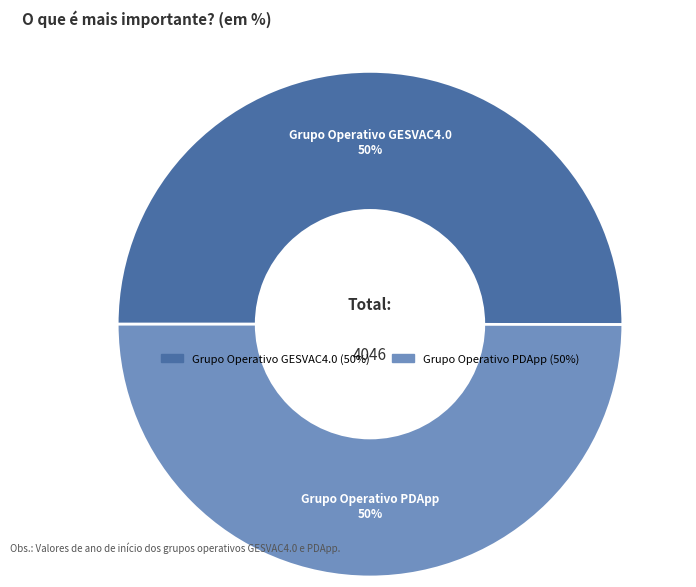

What is the ratio of the value at Grupo Operativo GESVAC4.0 to the value at Grupo Operativo PDApp?

1.0